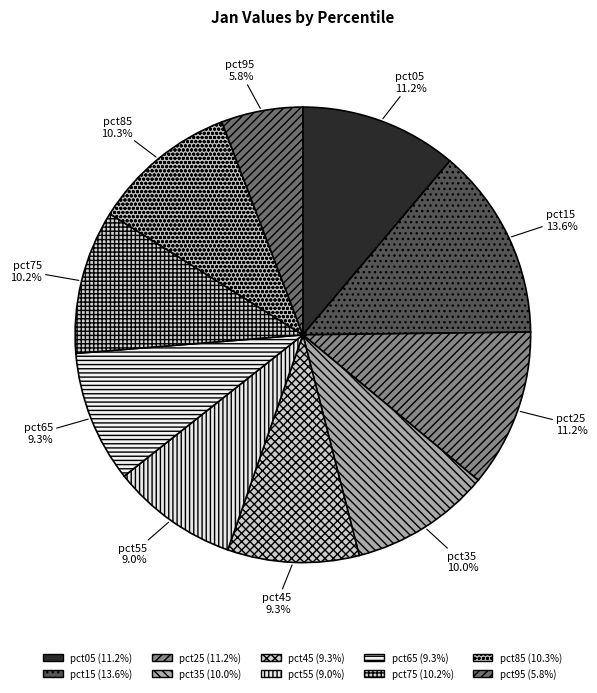

How many segments does this pie chart have?

10